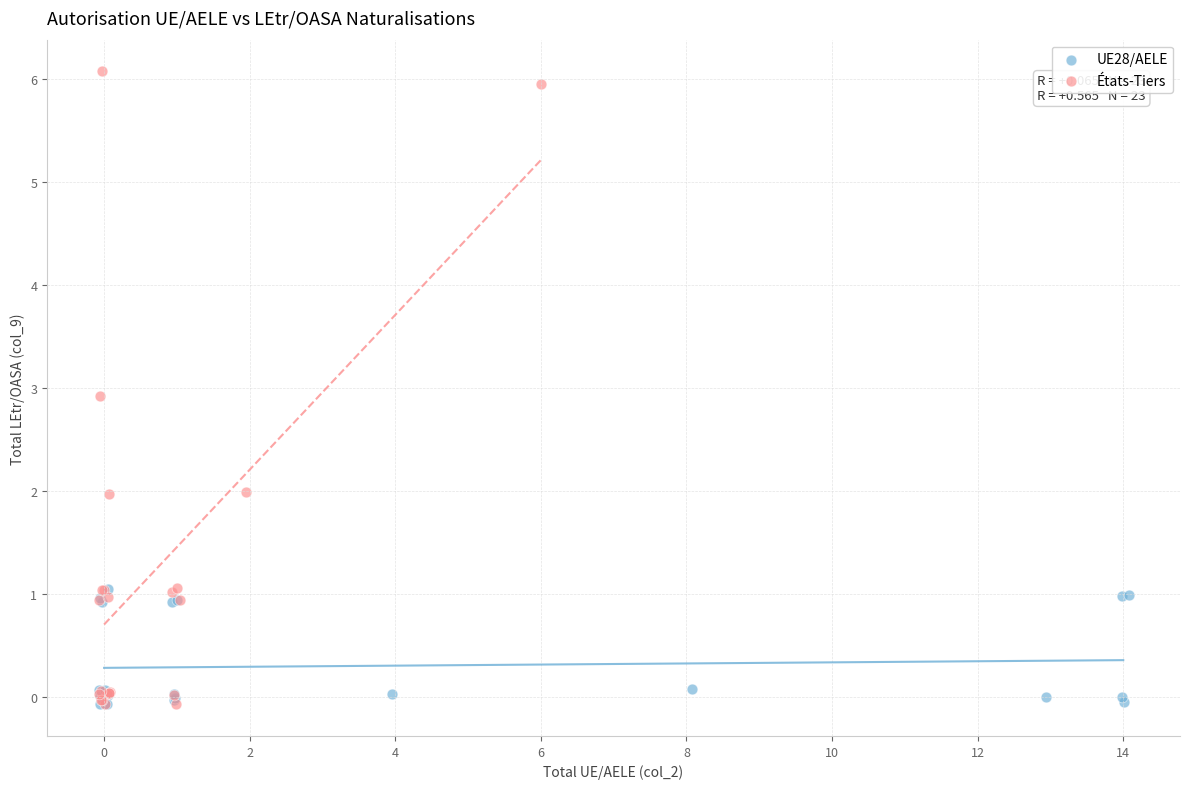

Which series contains the highest Y value?

États-Tiers